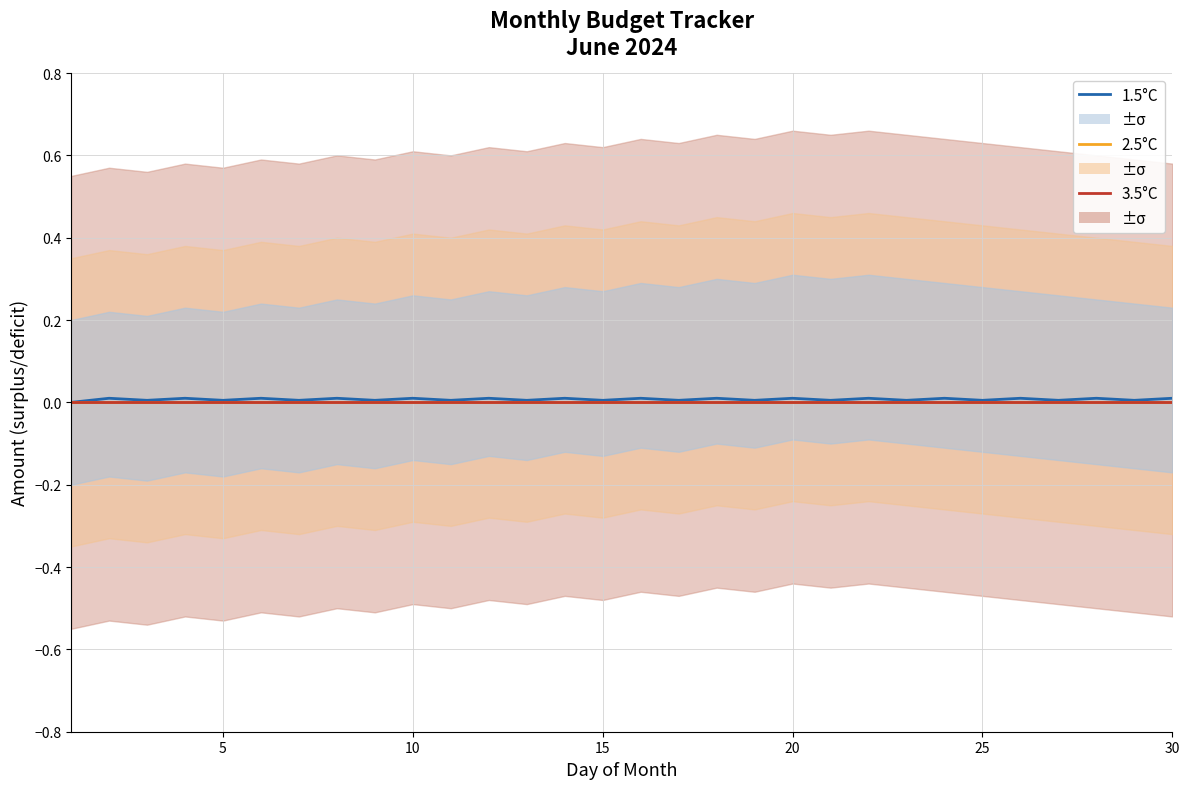

Which series has the widest spread of values?

1.5°C